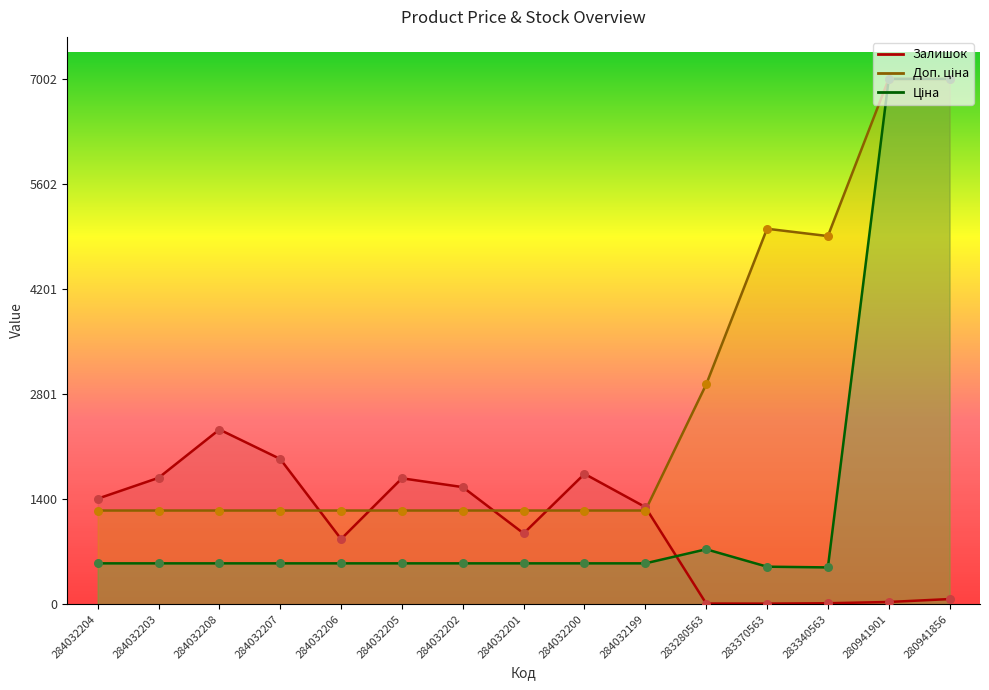

Which series has the widest spread of Y values?

Ціна